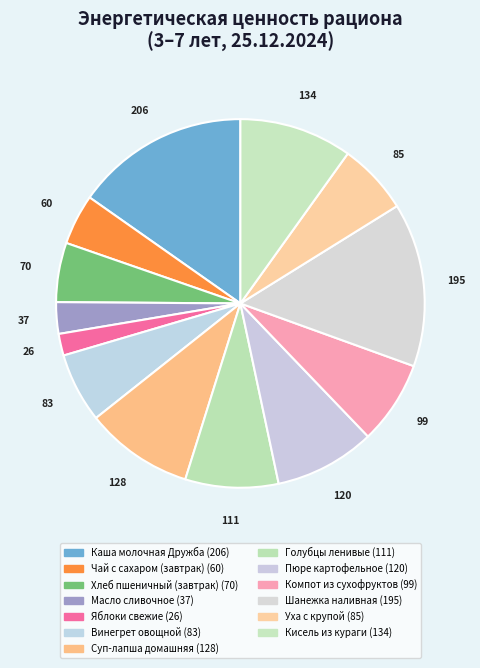

Is Пюре картофельное the majority of the pie?

No